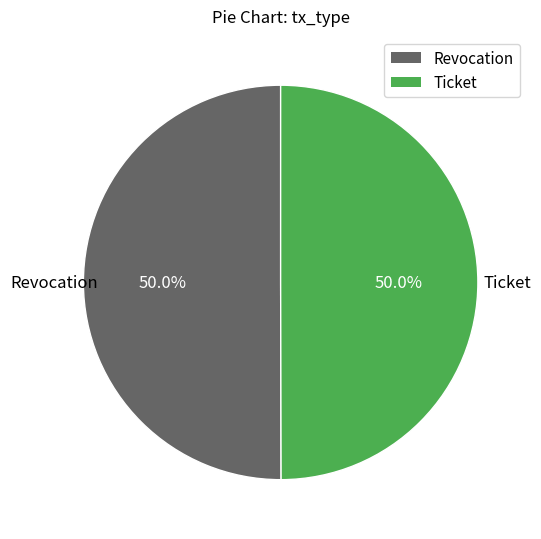

What percentage do Revocation and Ticket together represent?

100.0%